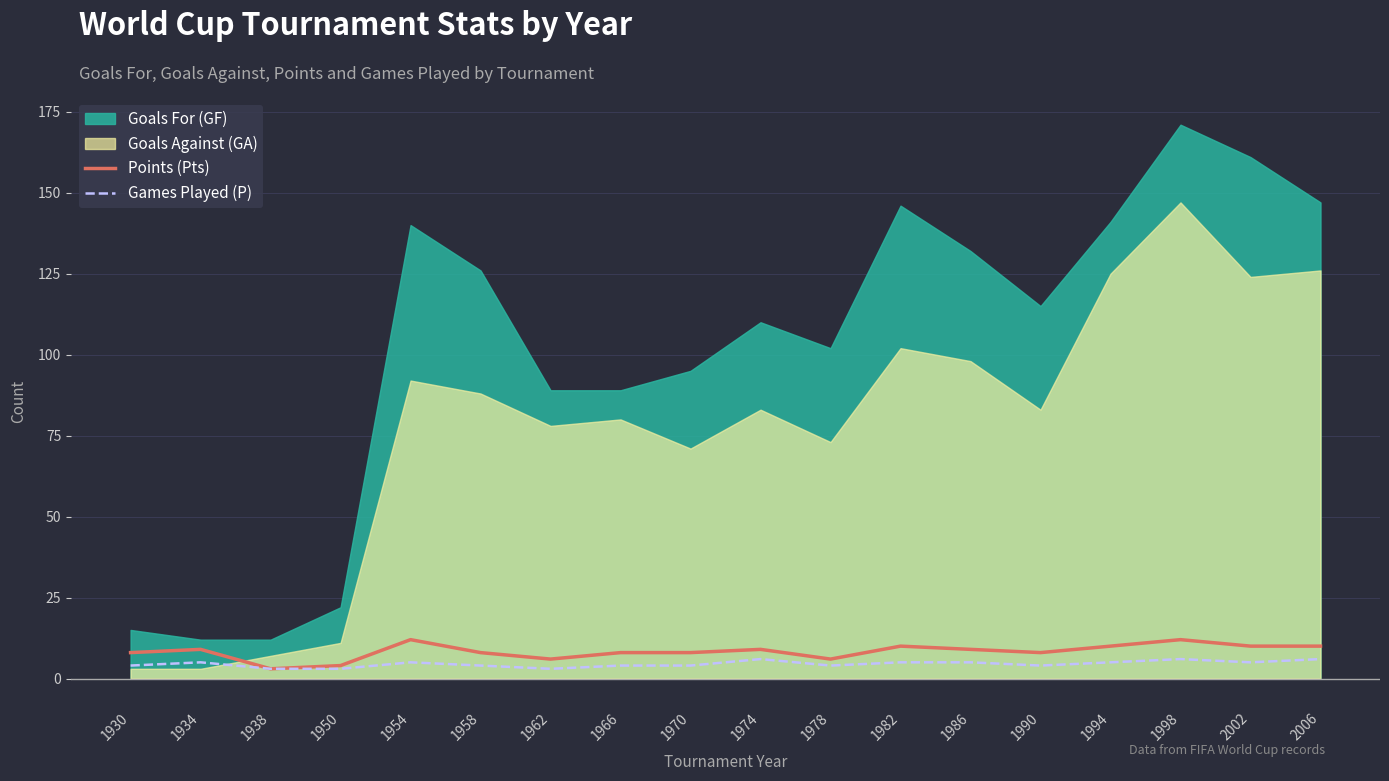

True or false: Games Played (P) has more than 2 interior local peaks.

True